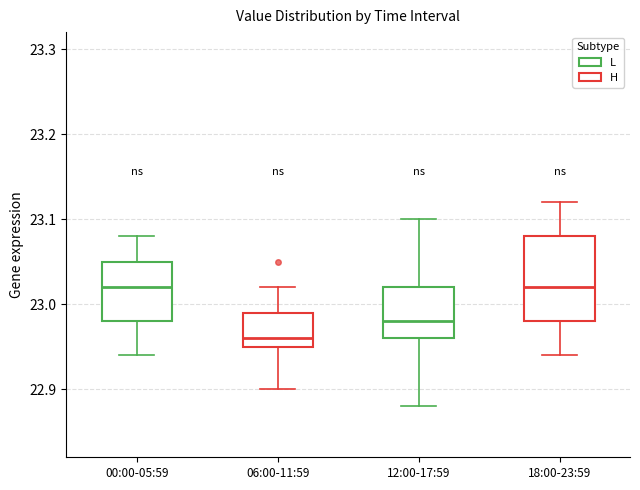

Reading left to right, transcribe this box plot: for each box, give where its median line is, the range the box spans, and where its two whiskers end, as read against the y-axis. The values are not printed on the chart, so give them approximately, as read against the axis.

00:00-05:59: median 23.02, box 22.98 to 23.05, whiskers 22.94 to 23.08
06:00-11:59: median 22.96, box 22.95 to 22.99, whiskers 22.90 to 23.02
12:00-17:59: median 22.98, box 22.96 to 23.02, whiskers 22.88 to 23.10
18:00-23:59: median 23.02, box 22.98 to 23.08, whiskers 22.94 to 23.12